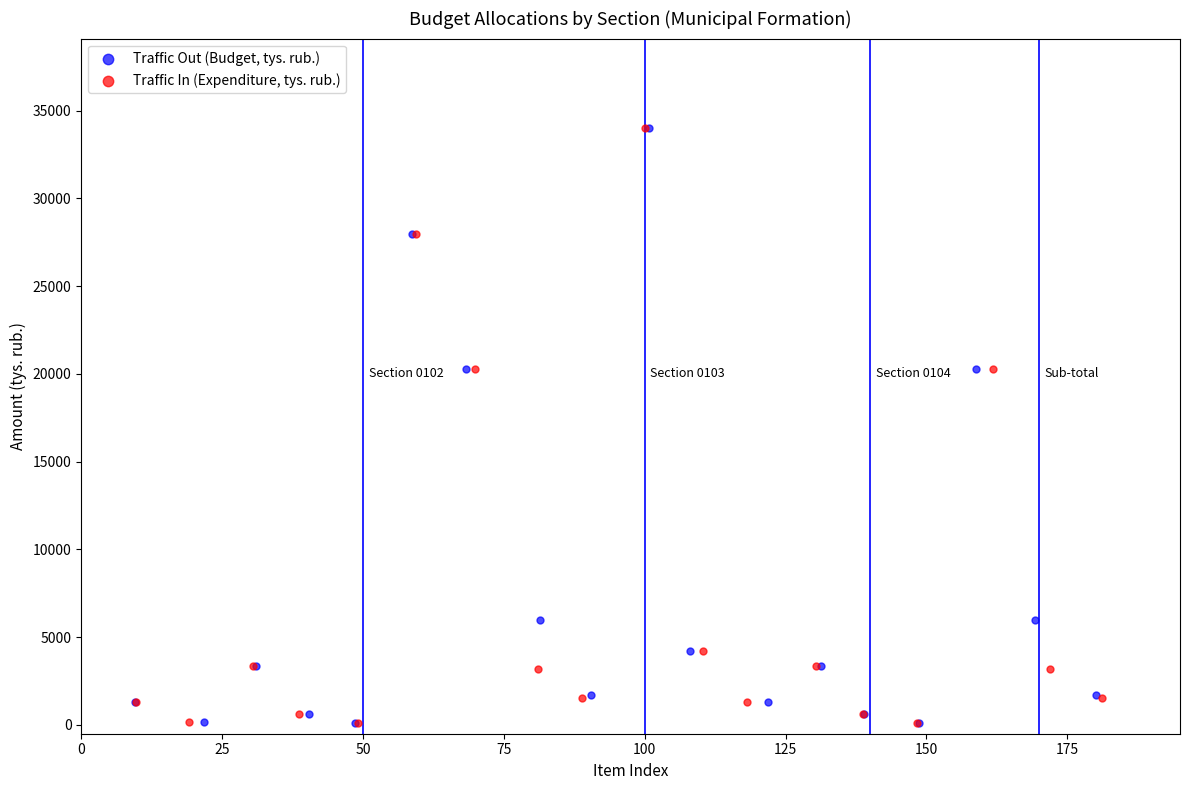

What are all the series names shown in the legend?

Traffic Out (Budget, tys. rub.), Traffic In (Expenditure, tys. rub.)